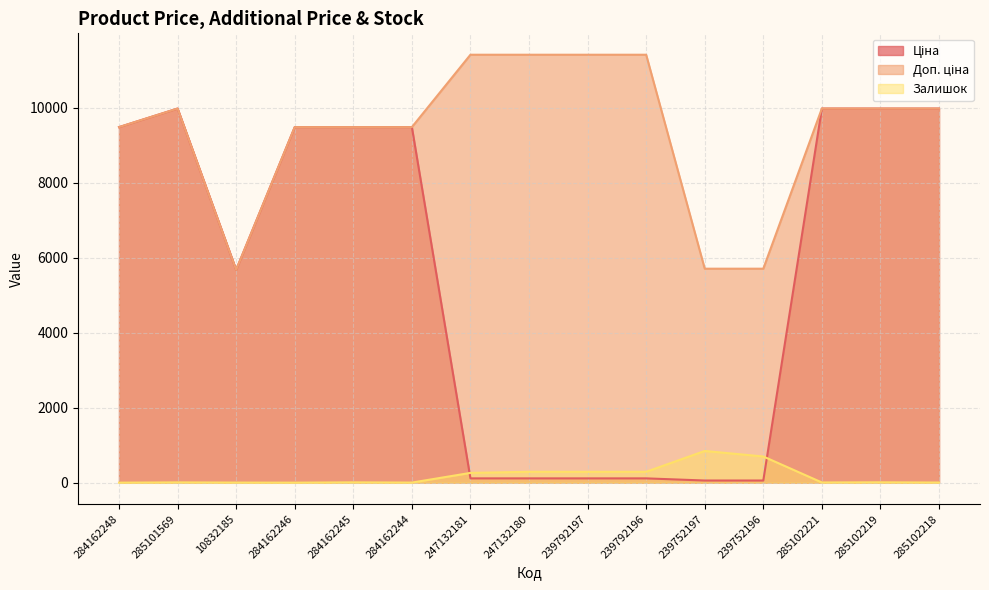

At which label does Ціна first exceed 9480?

284162248